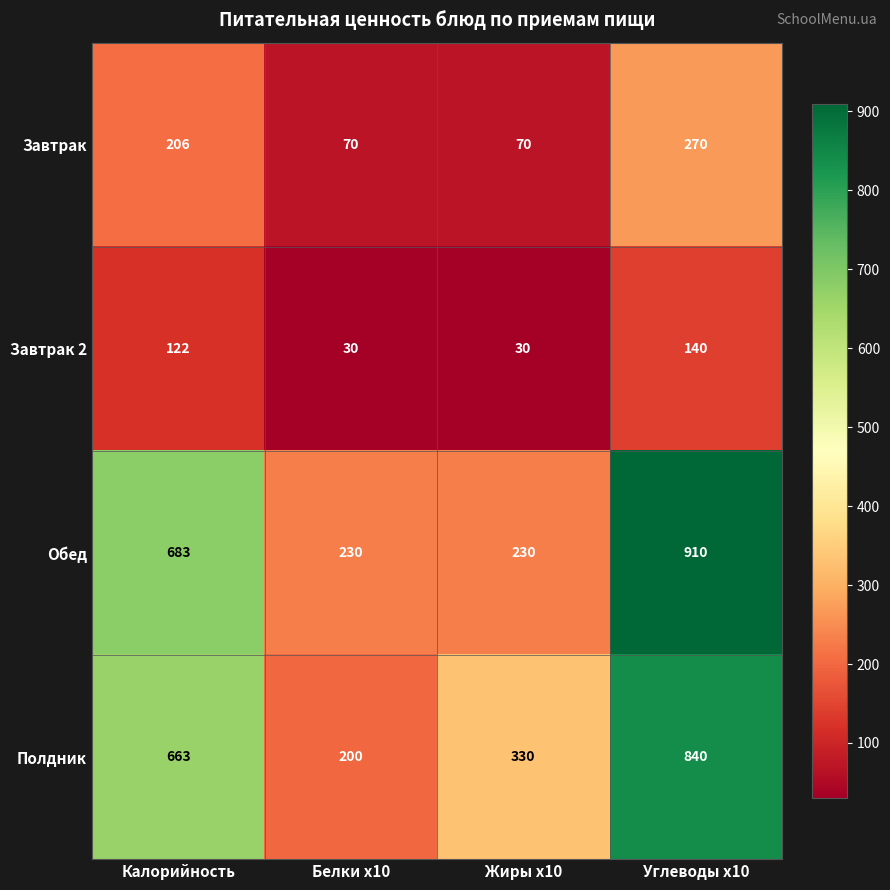

What is the smallest value displayed?

30